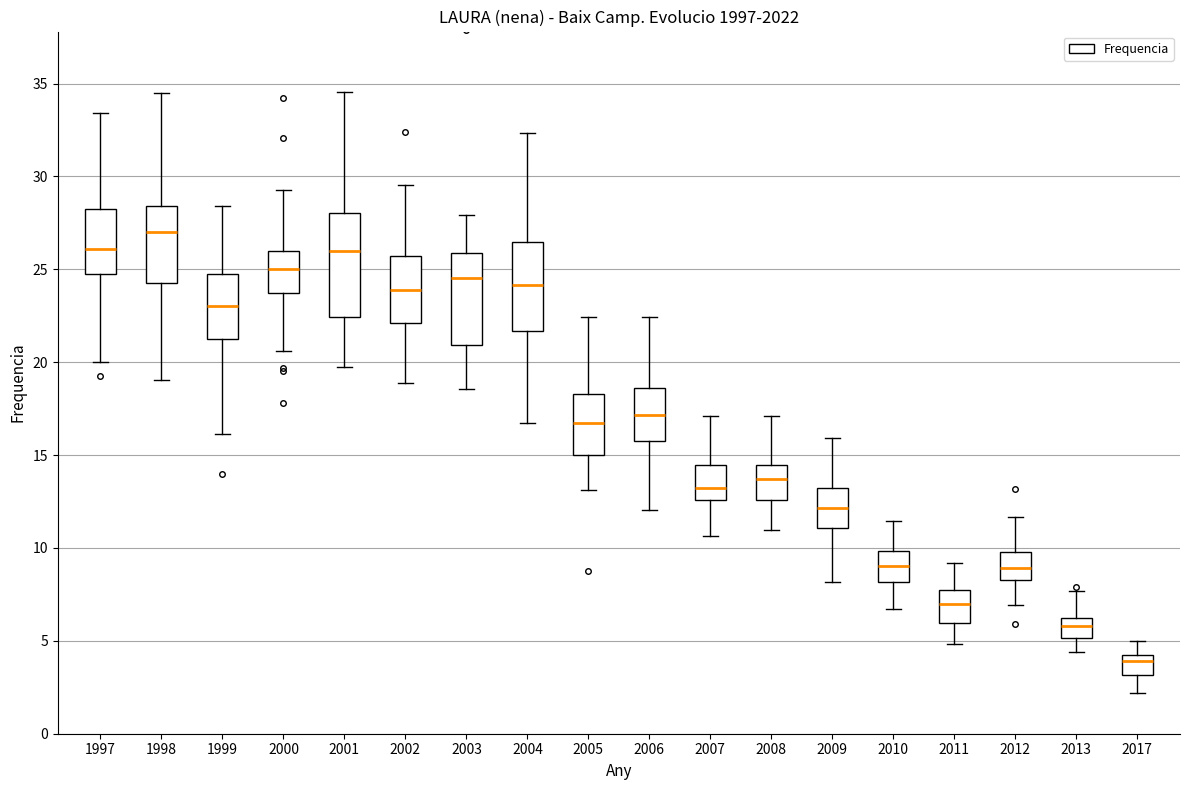

Which box's median line is the lowest?

2017